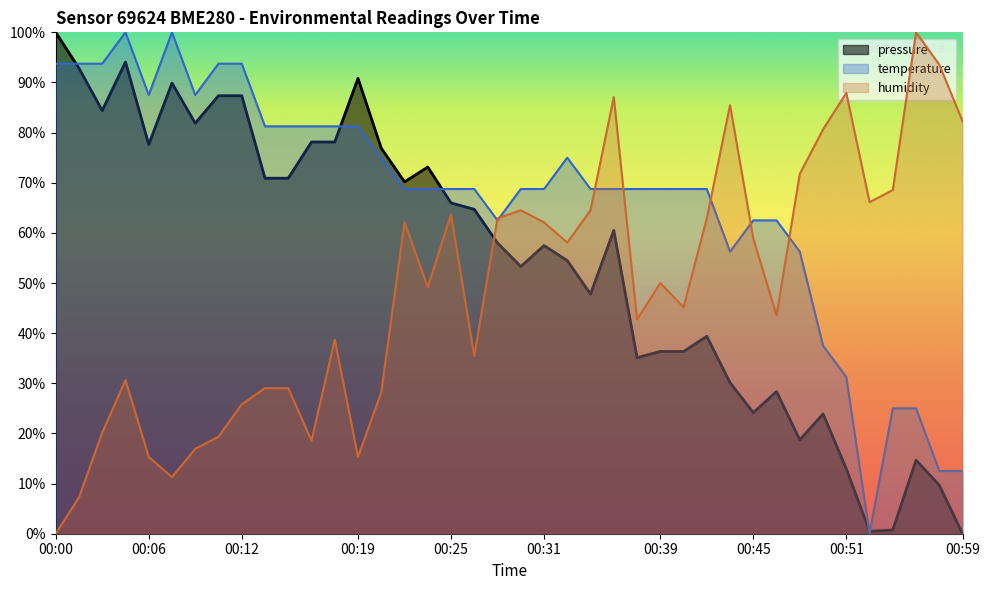

Which has a higher value, 00:39 or 00:48?

00:39